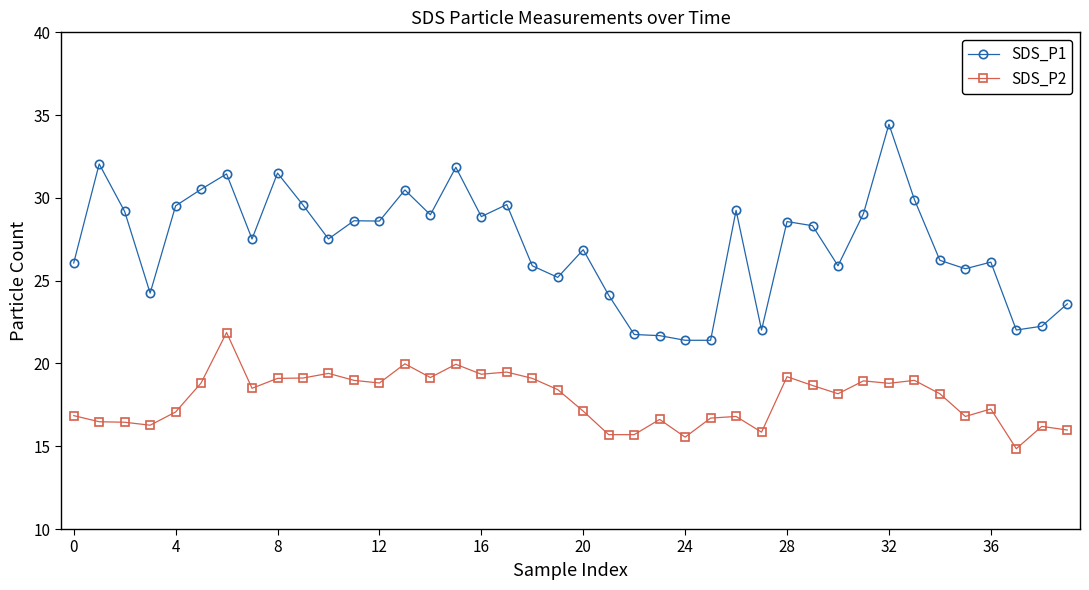

Which series has the largest total across all categories?

SDS_P1